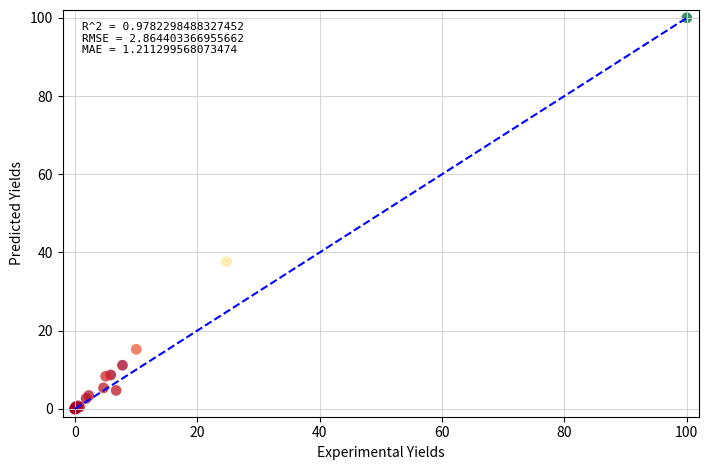

What Y value in the scatter plot is closest to 50?

37.7